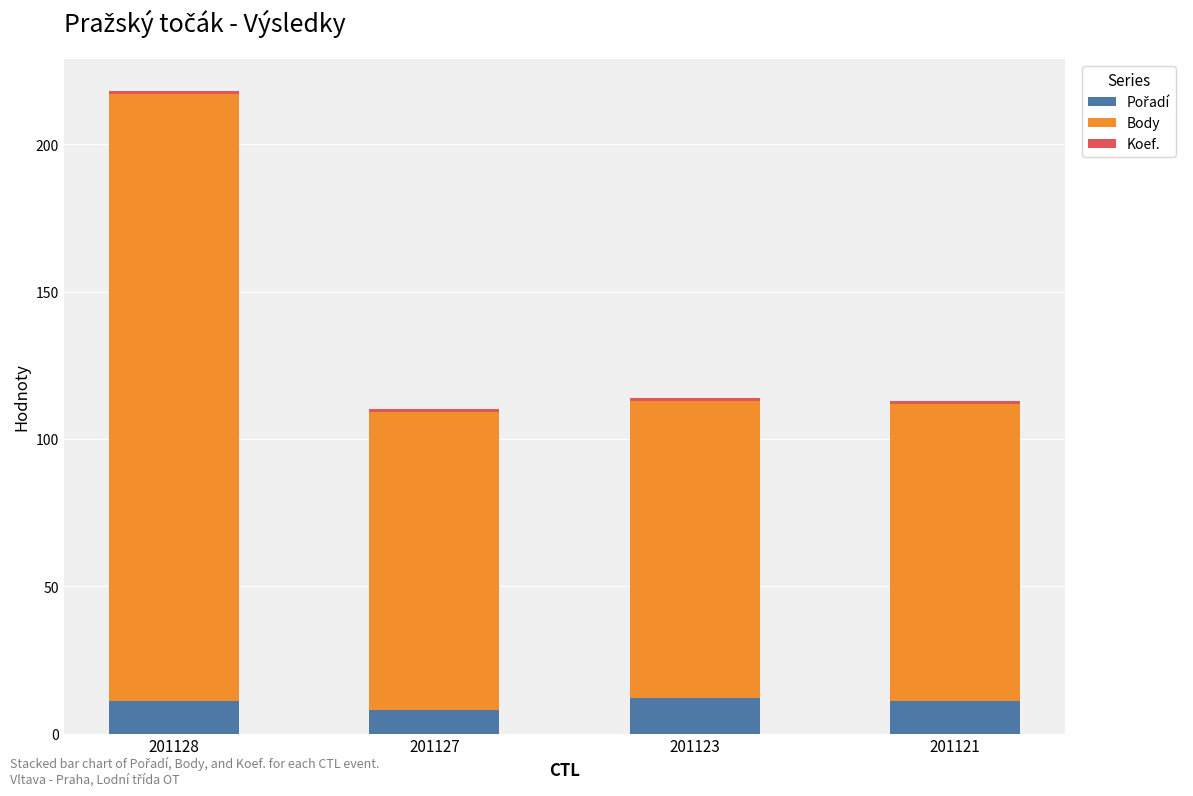

How many bars are there in total?

4